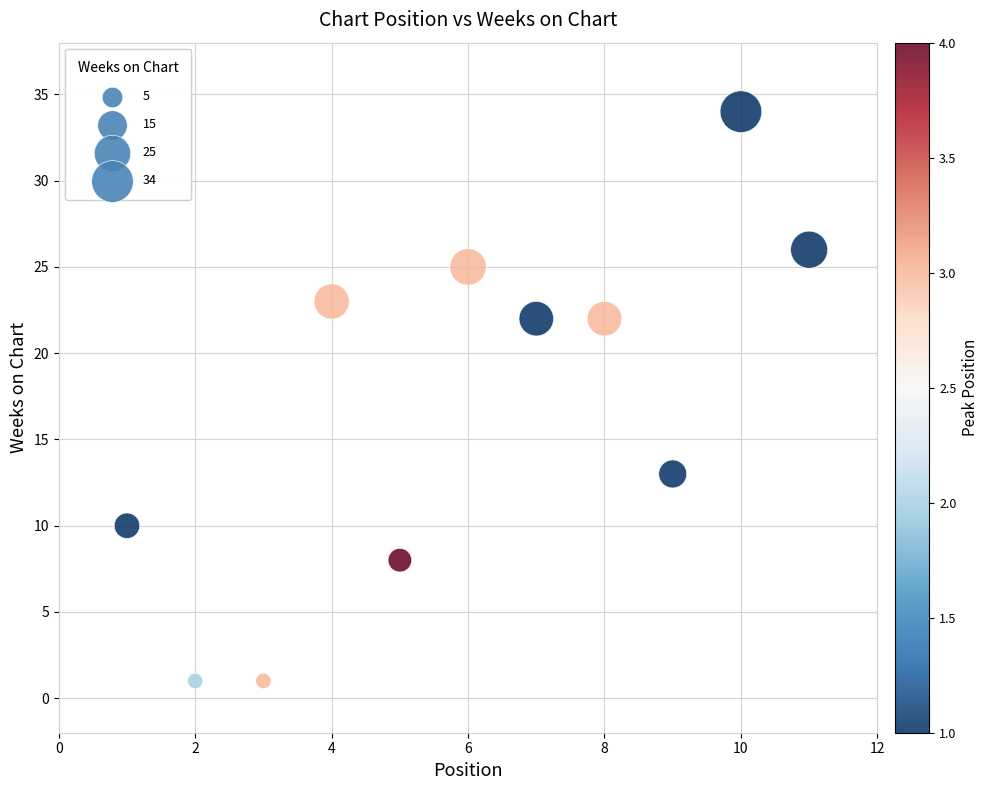

What Y value in the scatter plot is closest to 17?

13